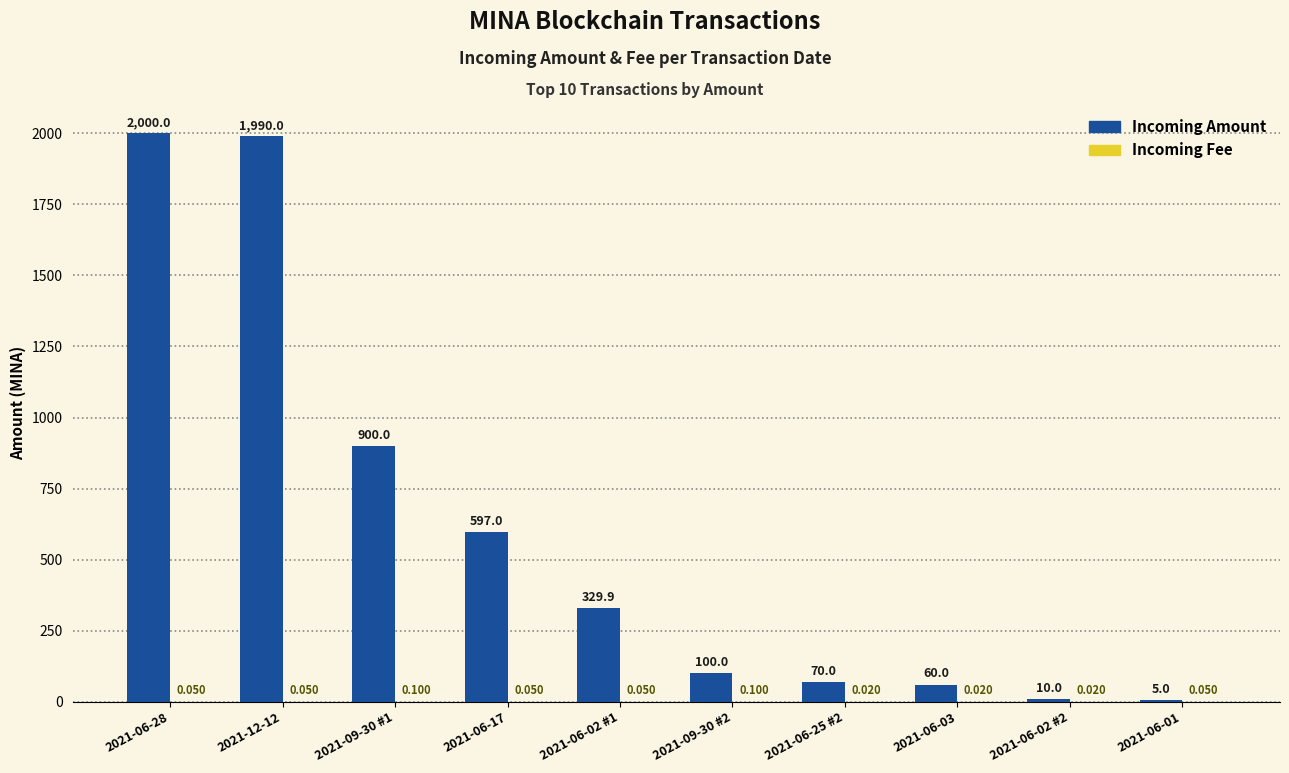

How many distinct data groups are displayed?

2